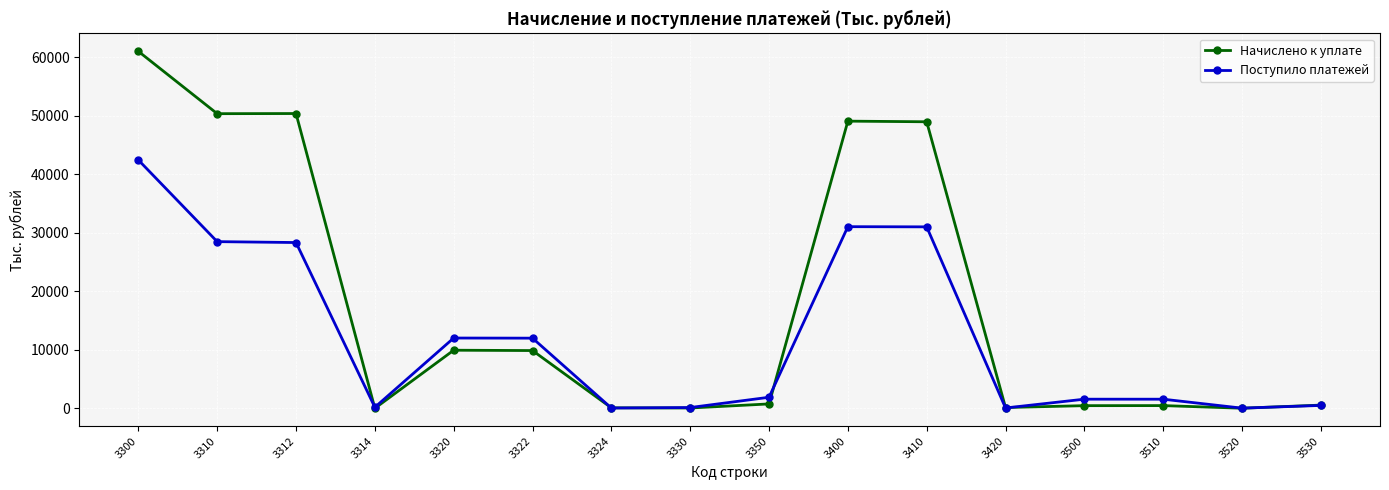

In Поступило платежей, how many points are lower than both neighbors (excluding endpoints)?

4